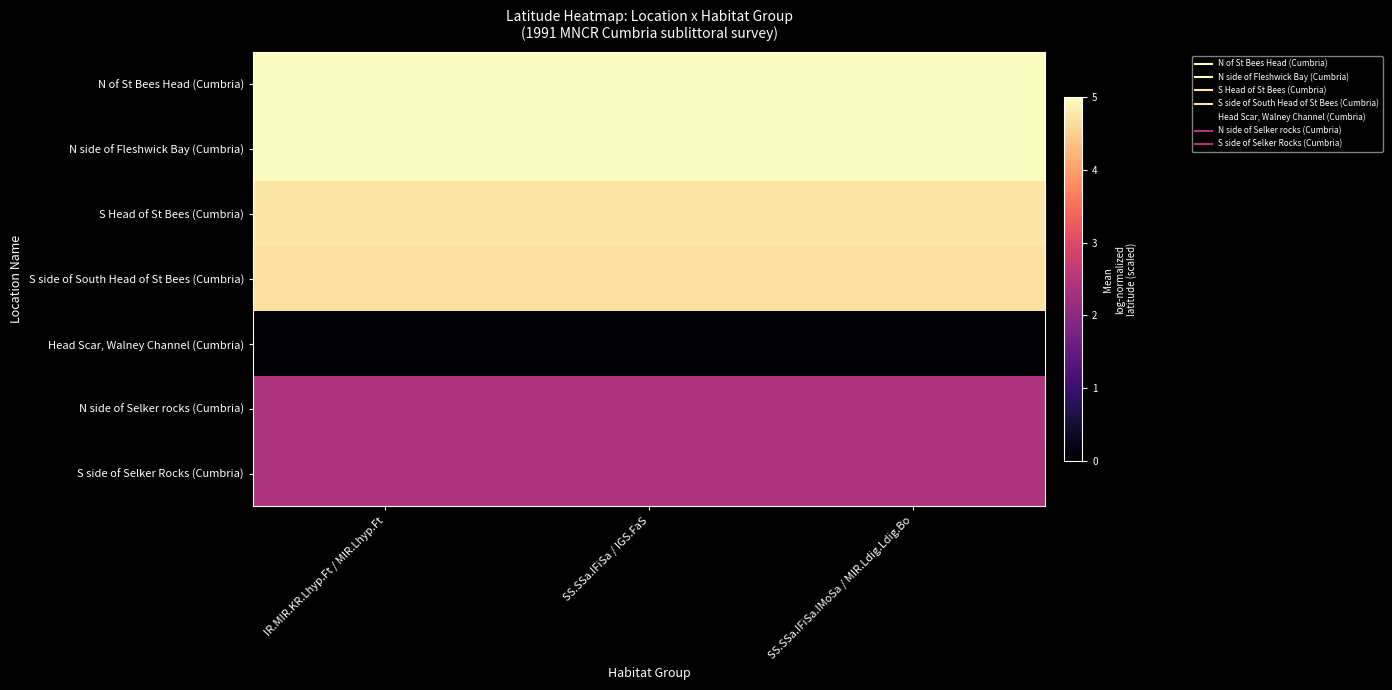

Reading left to right, extract all data points from this chart.

N of St Bees Head (Cumbria): IR.MIR.KR.Lhyp.Ft / MIR.Lhyp.Ft=5.0	SS.SSa.IFiSa / IGS.FaS=5.0	SS.SSa.IFiSa.IMoSa / MIR.Ldig.Ldig.Bo=5.0
N side of Fleshwick Bay (Cumbria): IR.MIR.KR.Lhyp.Ft / MIR.Lhyp.Ft=5.0	SS.SSa.IFiSa / IGS.FaS=5.0	SS.SSa.IFiSa.IMoSa / MIR.Ldig.Ldig.Bo=5.0
S Head of St Bees (Cumbria): IR.MIR.KR.Lhyp.Ft / MIR.Lhyp.Ft=4.7	SS.SSa.IFiSa / IGS.FaS=4.7	SS.SSa.IFiSa.IMoSa / MIR.Ldig.Ldig.Bo=4.7
S side of South Head of St Bees (Cumbria): IR.MIR.KR.Lhyp.Ft / MIR.Lhyp.Ft=4.7	SS.SSa.IFiSa / IGS.FaS=4.7	SS.SSa.IFiSa.IMoSa / MIR.Ldig.Ldig.Bo=4.7
Head Scar, Walney Channel (Cumbria): IR.MIR.KR.Lhyp.Ft / MIR.Lhyp.Ft=0.0	SS.SSa.IFiSa / IGS.FaS=0.0	SS.SSa.IFiSa.IMoSa / MIR.Ldig.Ldig.Bo=0.0
N side of Selker rocks (Cumbria): IR.MIR.KR.Lhyp.Ft / MIR.Lhyp.Ft=2.4	SS.SSa.IFiSa / IGS.FaS=2.4	SS.SSa.IFiSa.IMoSa / MIR.Ldig.Ldig.Bo=2.4
S side of Selker Rocks (Cumbria): IR.MIR.KR.Lhyp.Ft / MIR.Lhyp.Ft=2.4	SS.SSa.IFiSa / IGS.FaS=2.4	SS.SSa.IFiSa.IMoSa / MIR.Ldig.Ldig.Bo=2.4